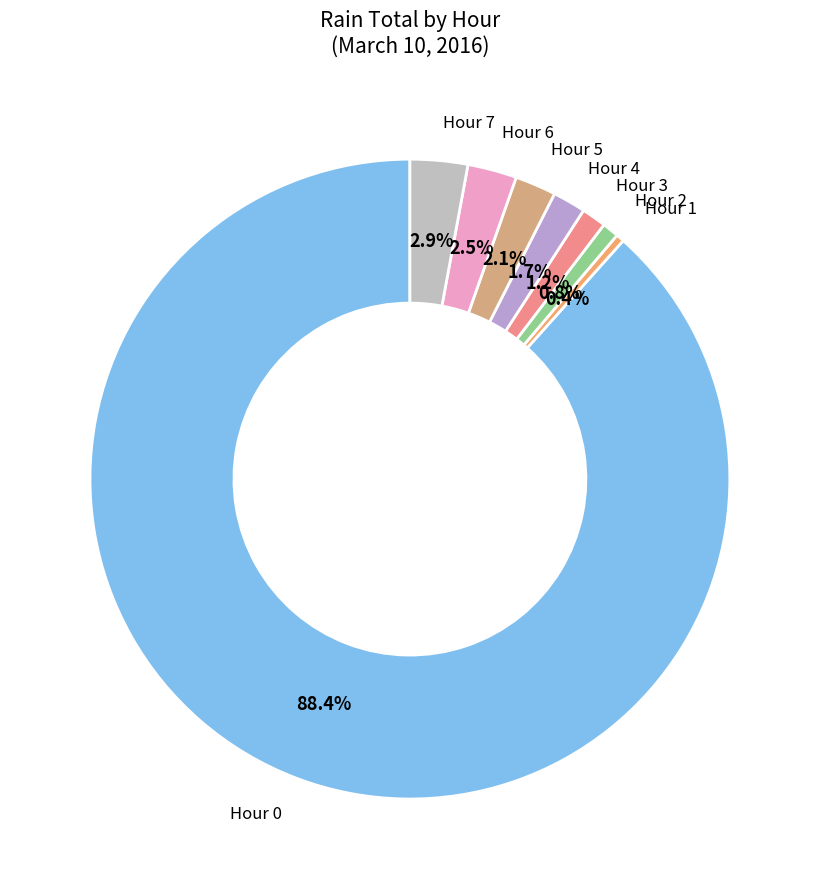

Combined, do Hour 7 and Hour 5 account for over 50%?

No